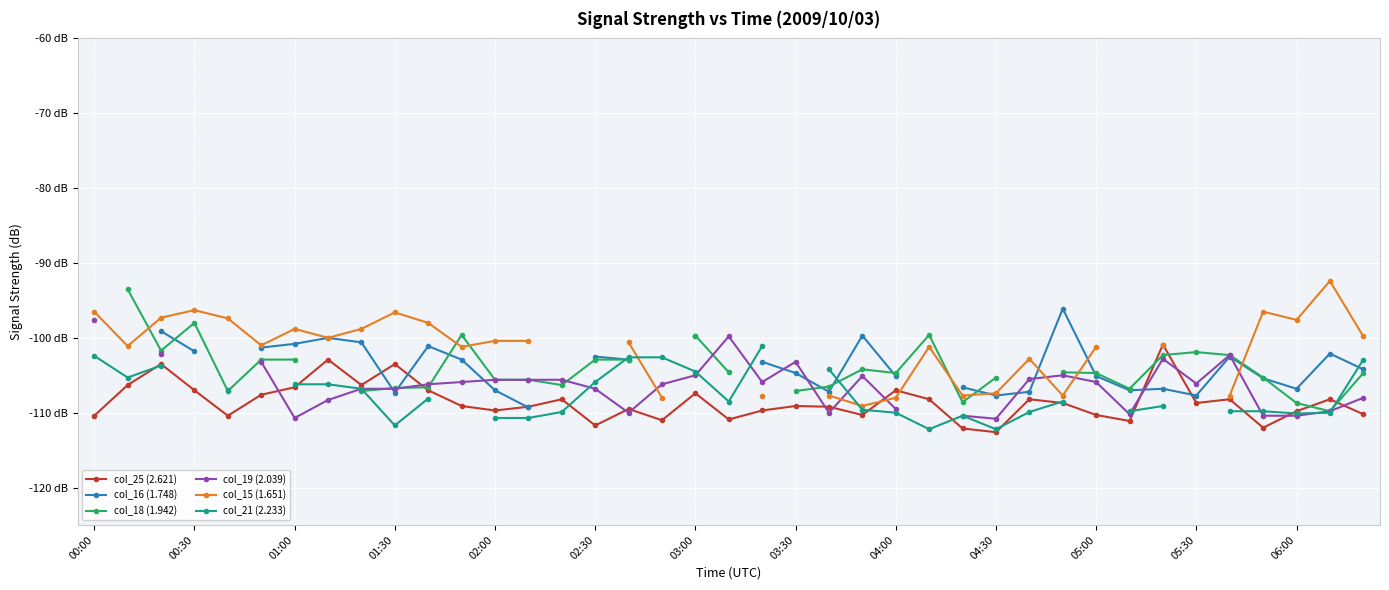

Which series has the largest range (max minus min)?

col_15 (1.651)